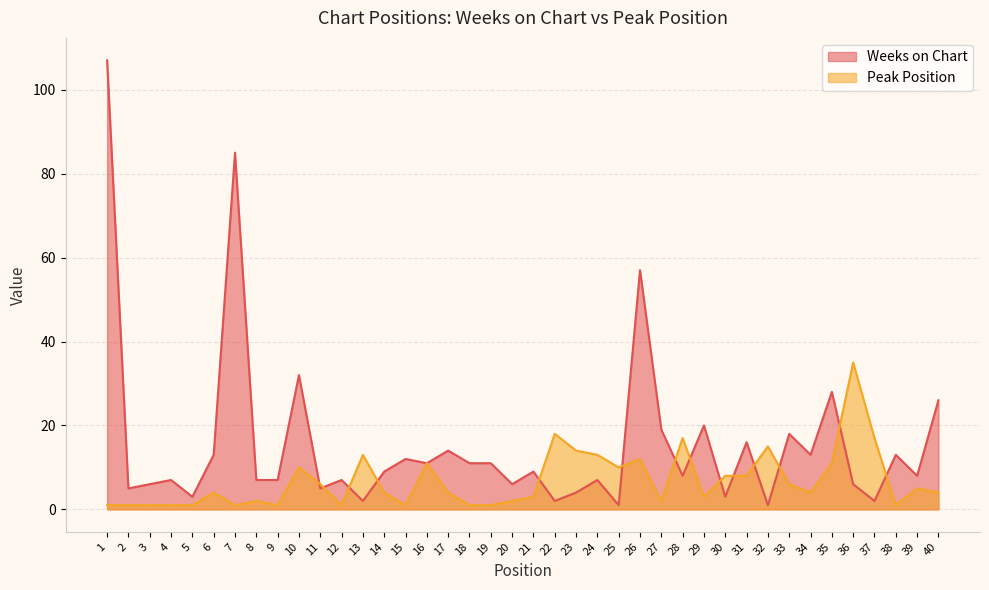

Is it true that Peak Position equals 5 at 40?

False